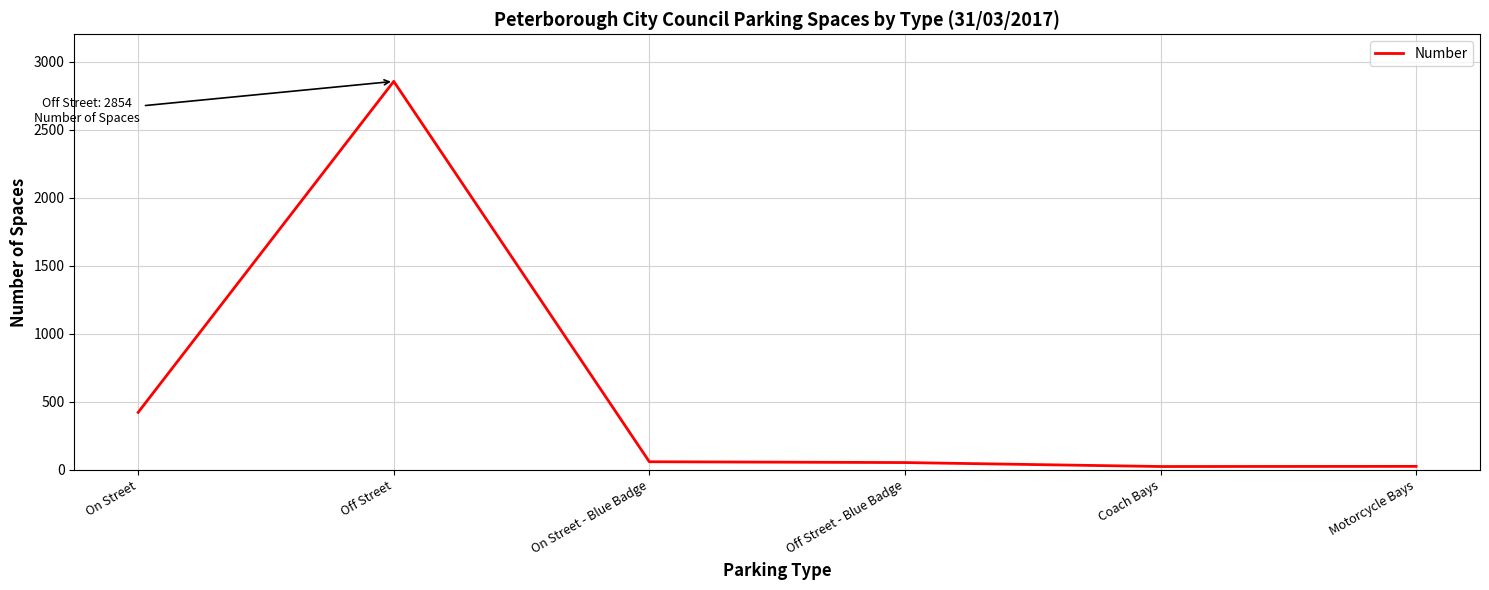

Between Coach Bays and On Street - Blue Badge, which is larger?

On Street - Blue Badge